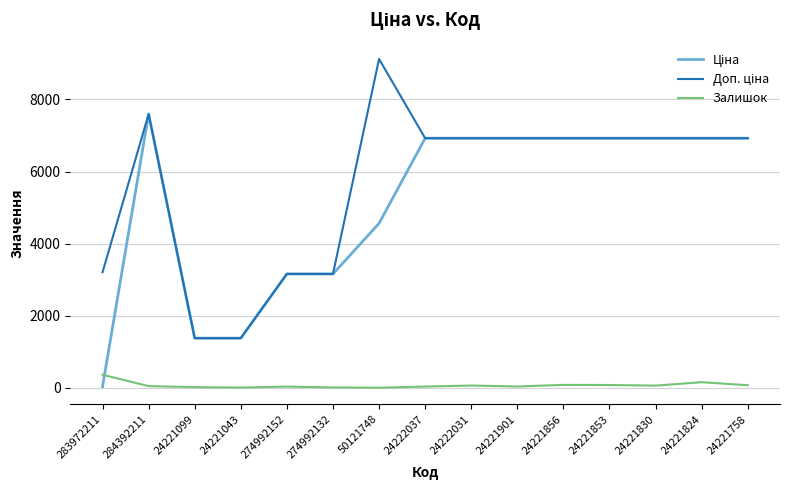

Which category has the highest value in the Залишок series?

283972211